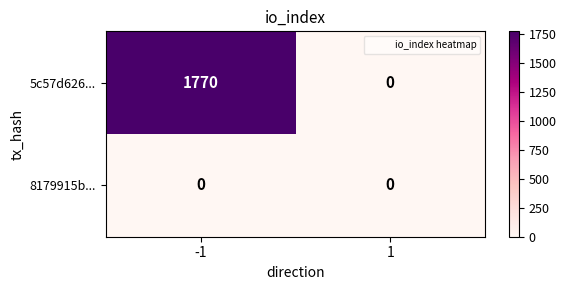

At how many categories does at least one series exceed 491?

1